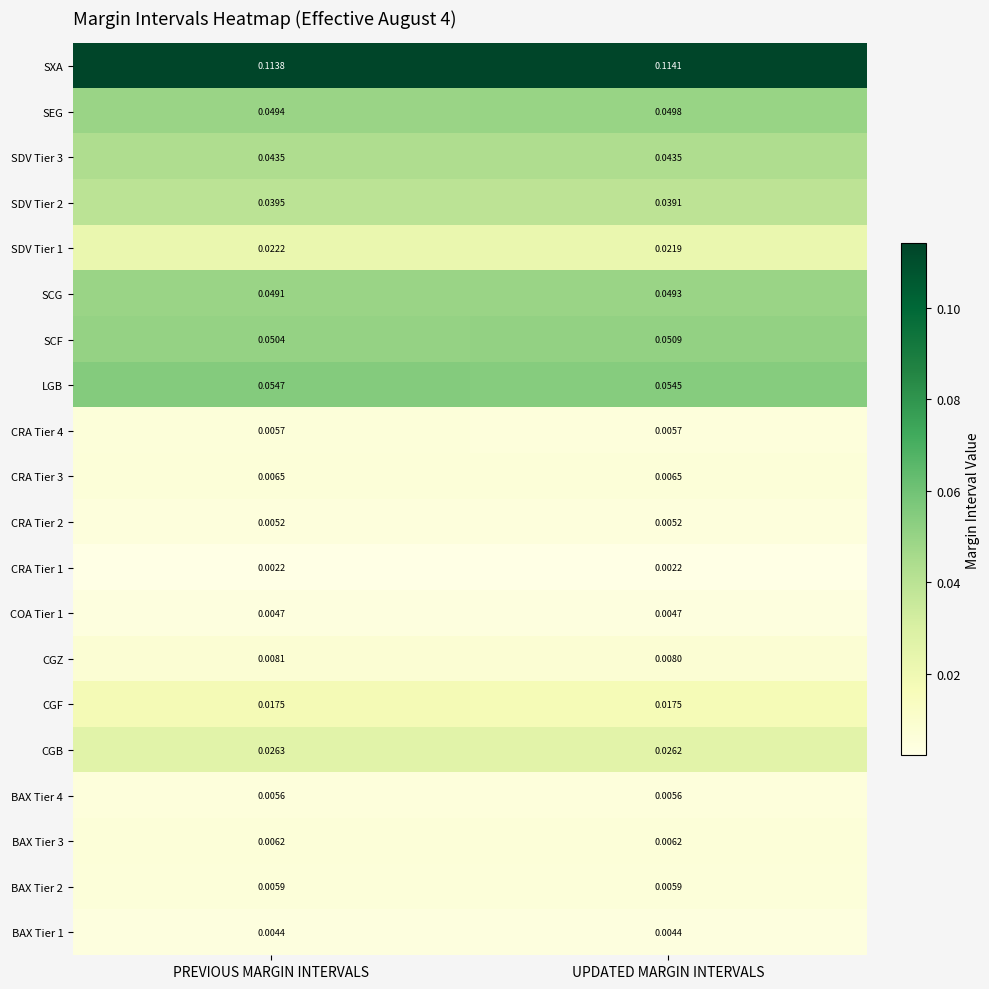

Which series changed the most between PREVIOUS MARGIN INTERVALS and UPDATED MARGIN INTERVALS?

SCF